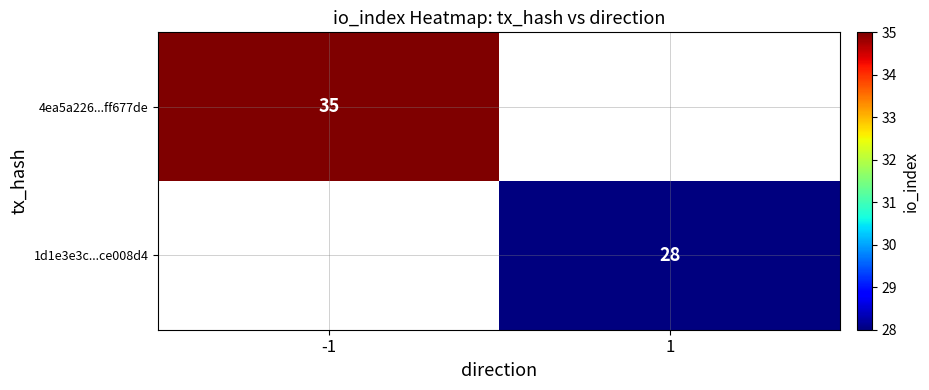

The 4ea5a226...ff677de series shows 16 at -1. True or false?

False